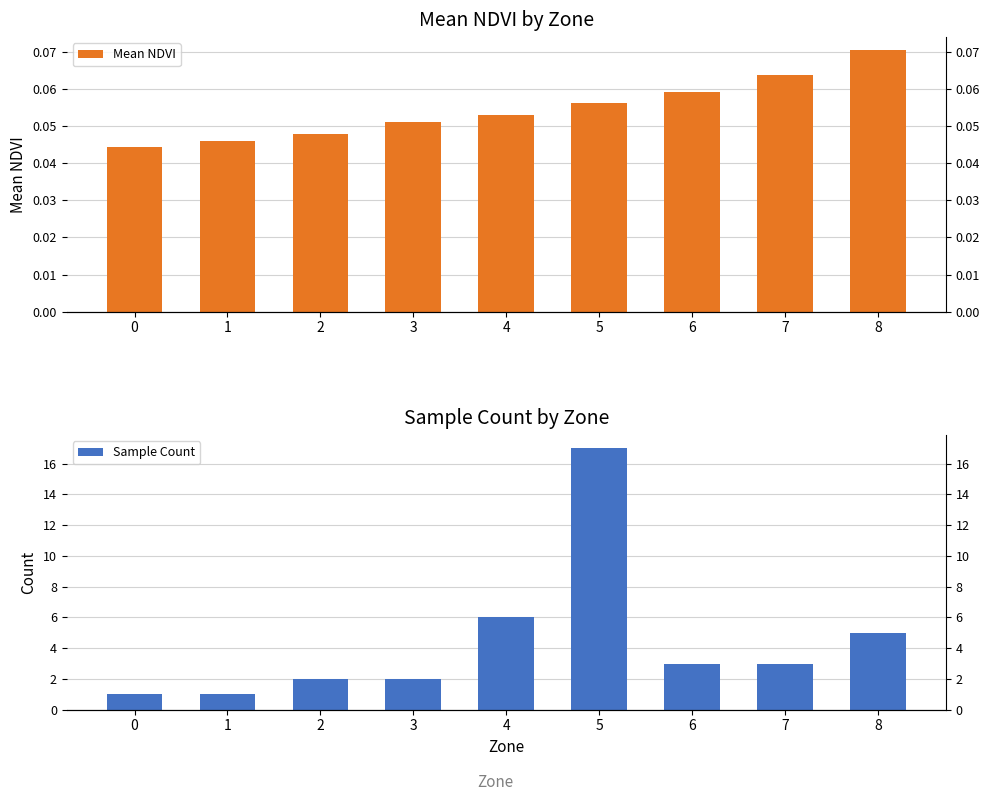

At how many categories does at least one series exceed 12?

1